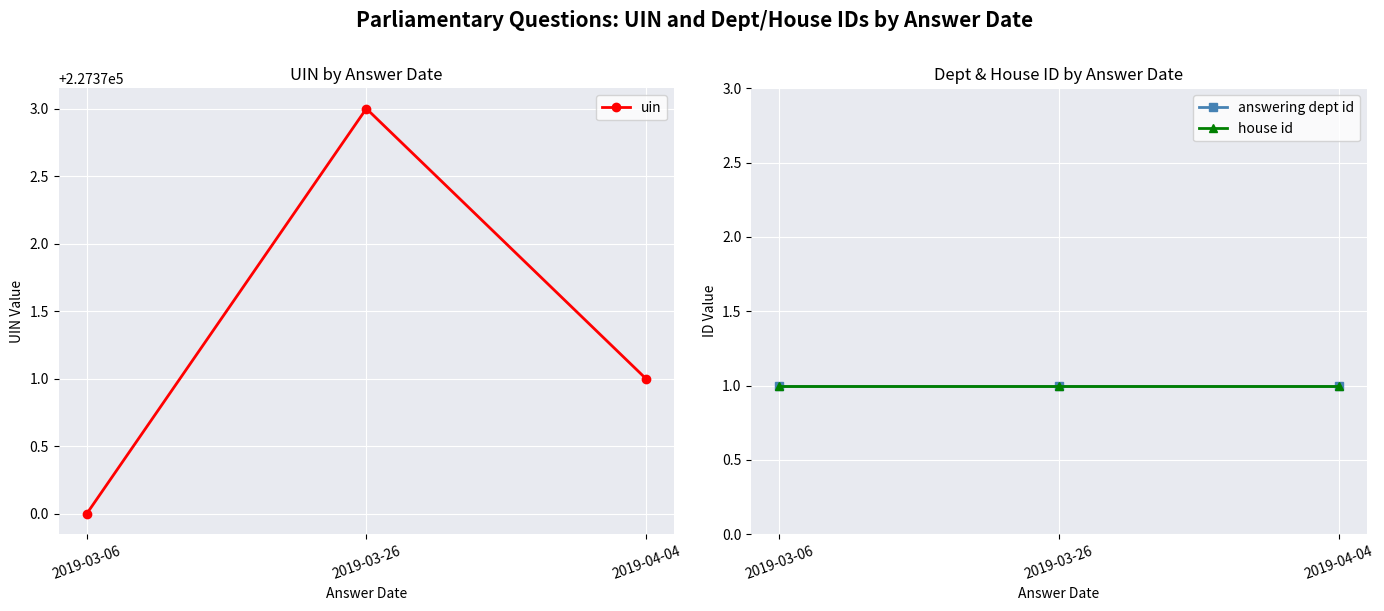

At which label is uin closest to 227371?

2019-04-04